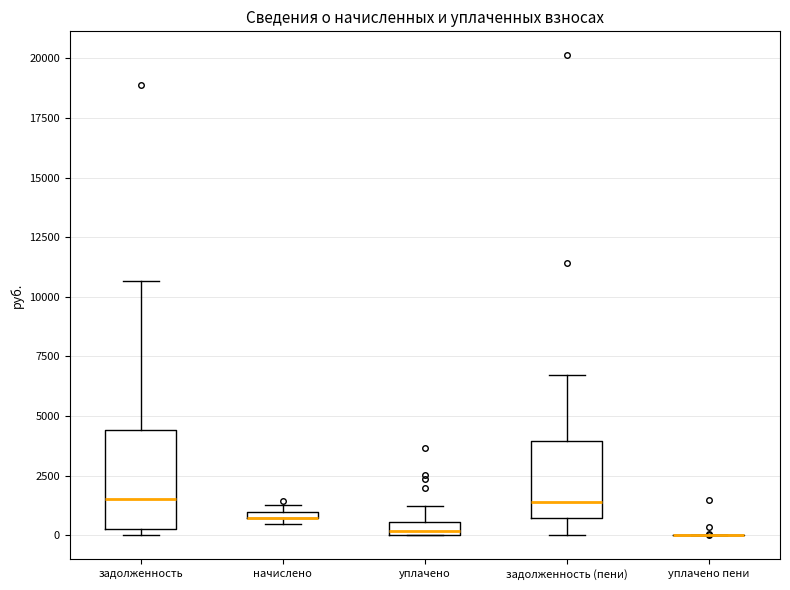

Comparing the boxes themselves (not the whiskers), which one is the tallest?

задолженность